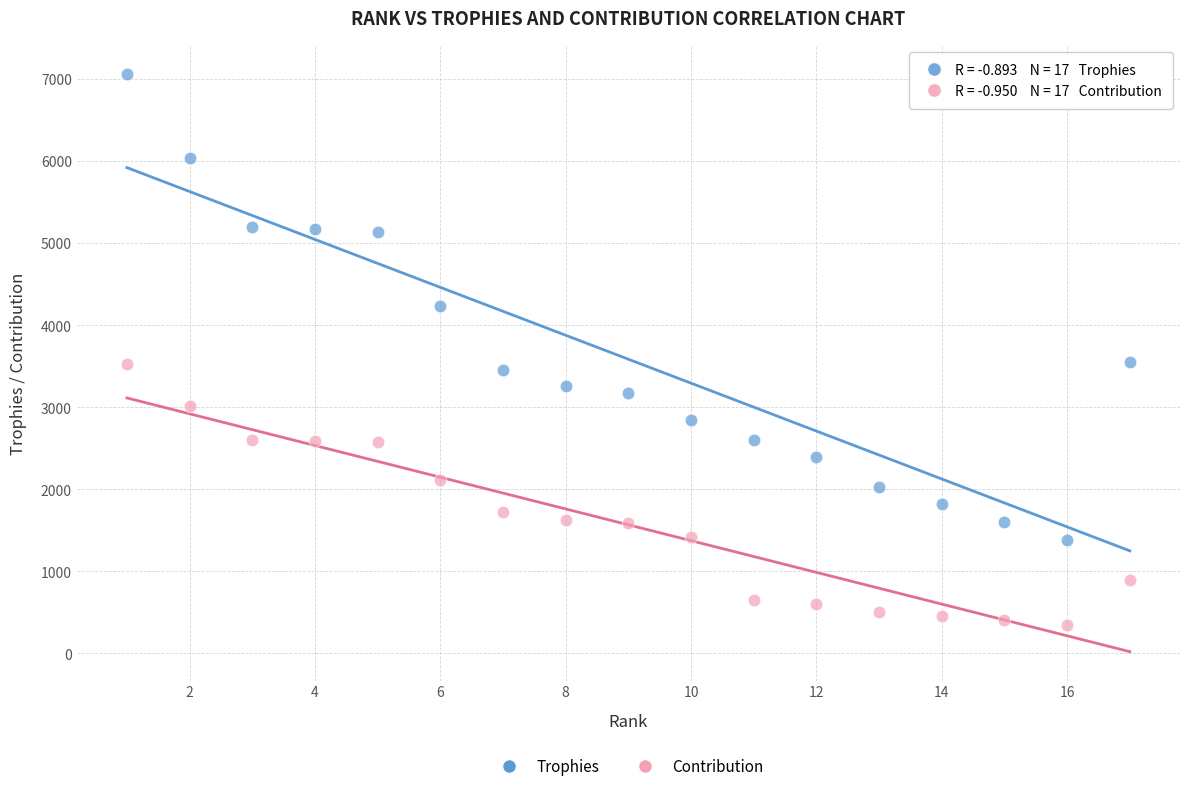

Which series contains the highest Y value?

Trophies